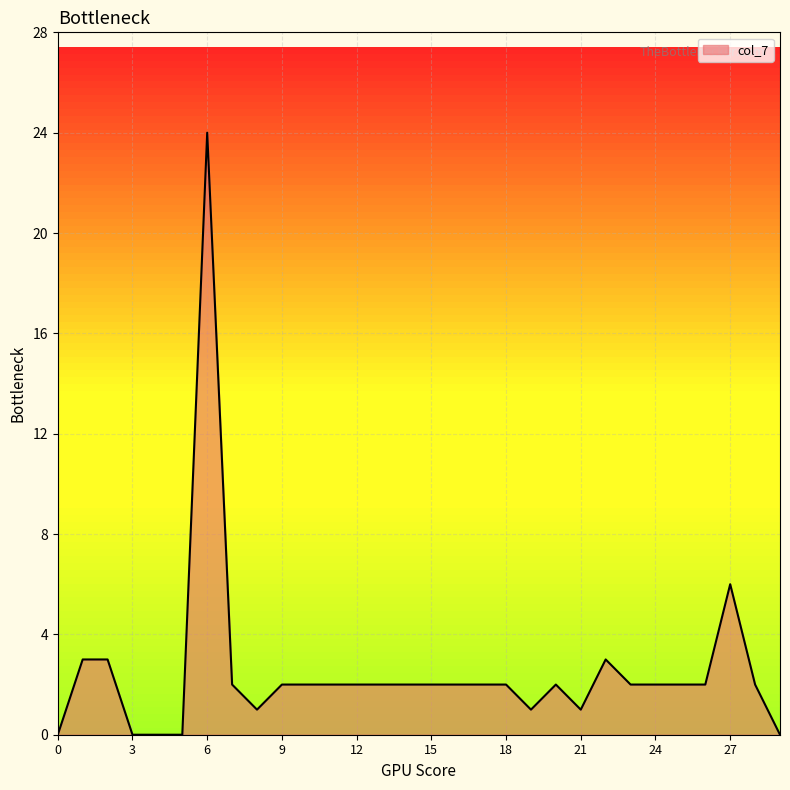

What is the maximum value shown in the chart?

24